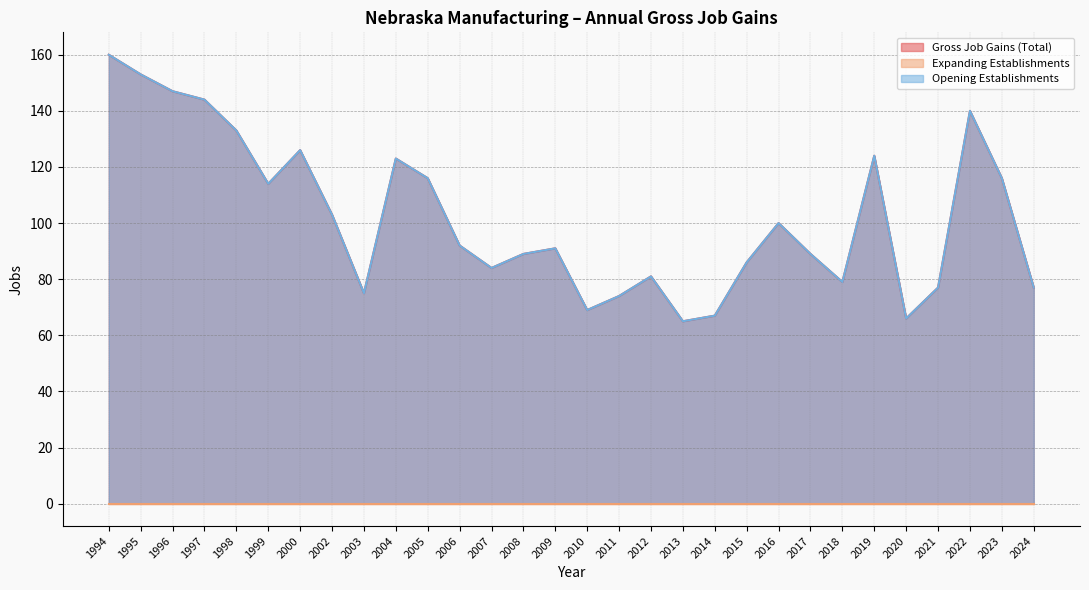

At how many categories does at least one series exceed 136?

5